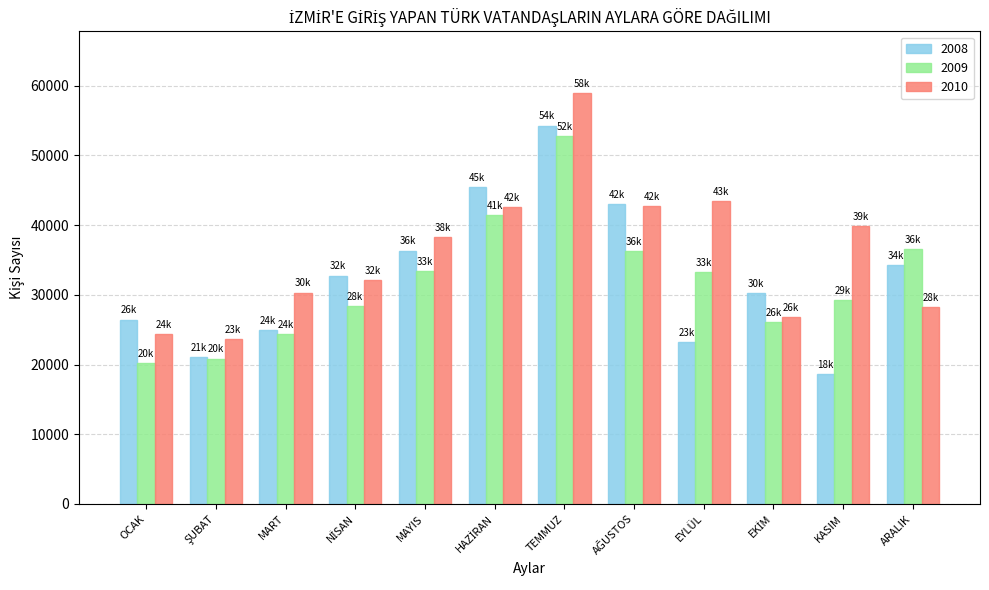

What is the difference between the second highest and second lowest values in the 2008 series?

24397